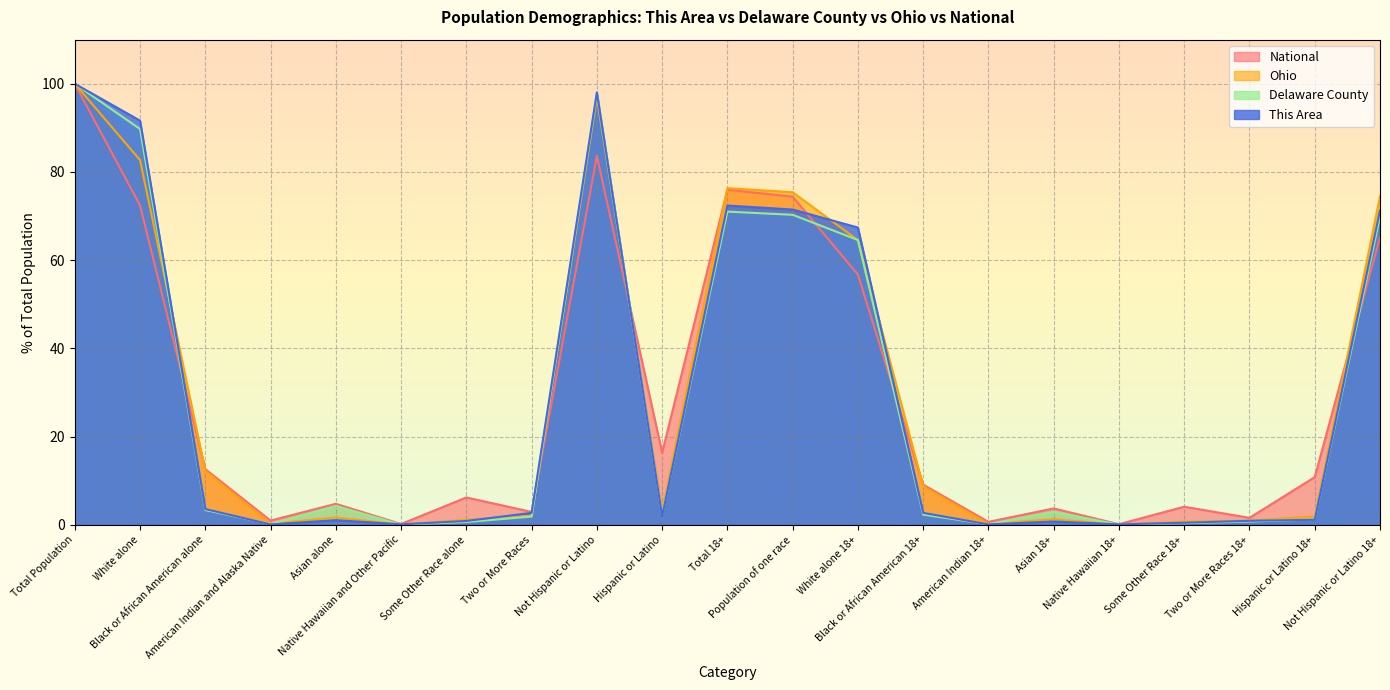

At American Indian and Alaska Native, list the series in order from smallest to largest.

This Area, Delaware County, Ohio, National